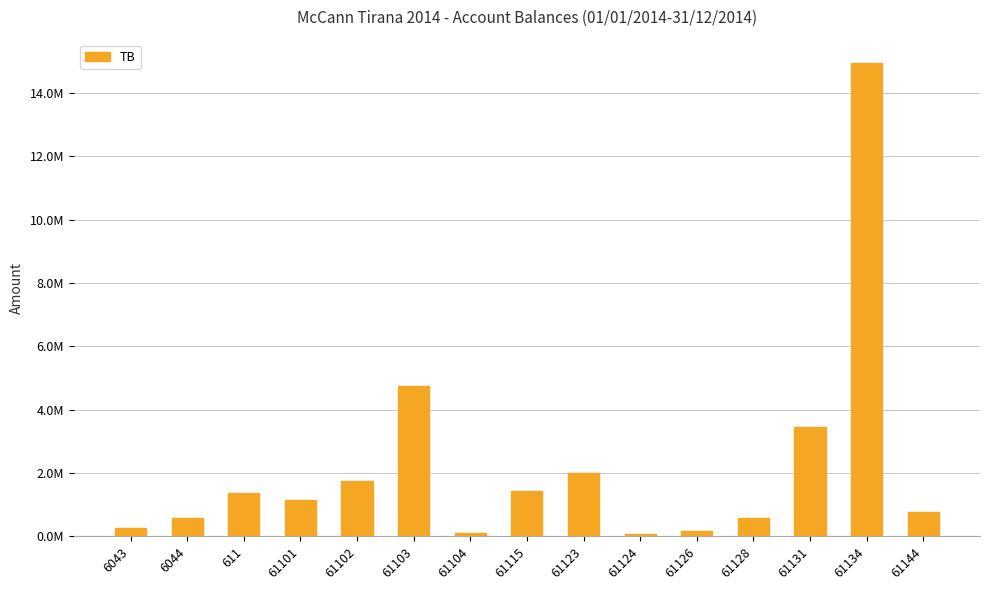

Where is the data nearest to the value 7496485?

61103